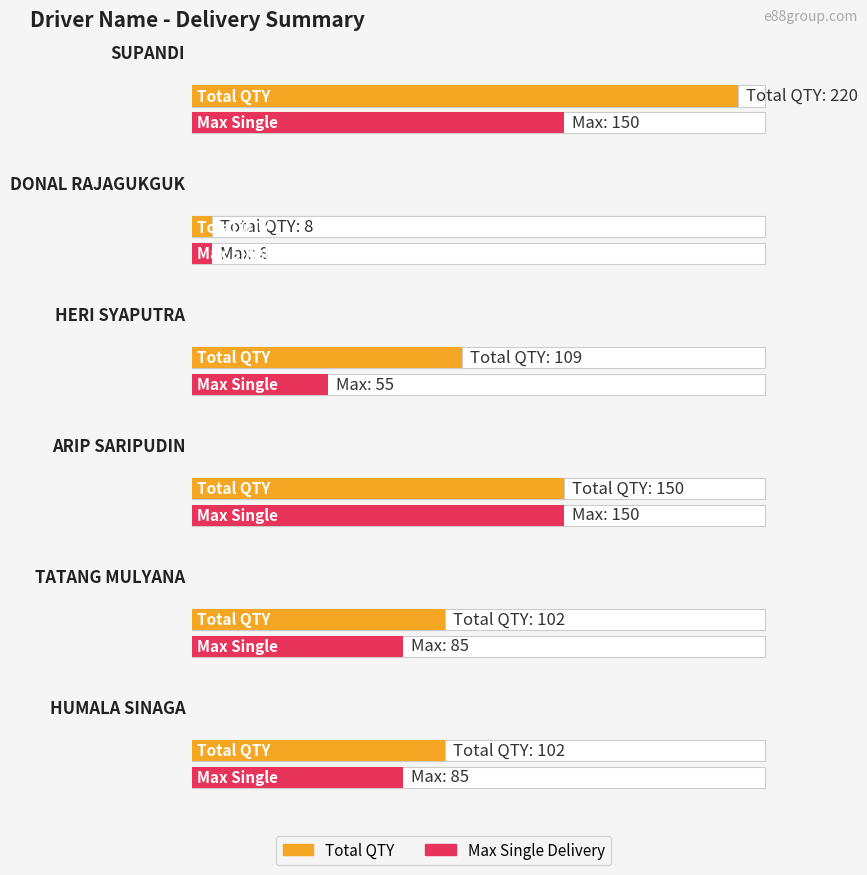

What is the label of the 2nd bar from the right?

TATANG MULYANA